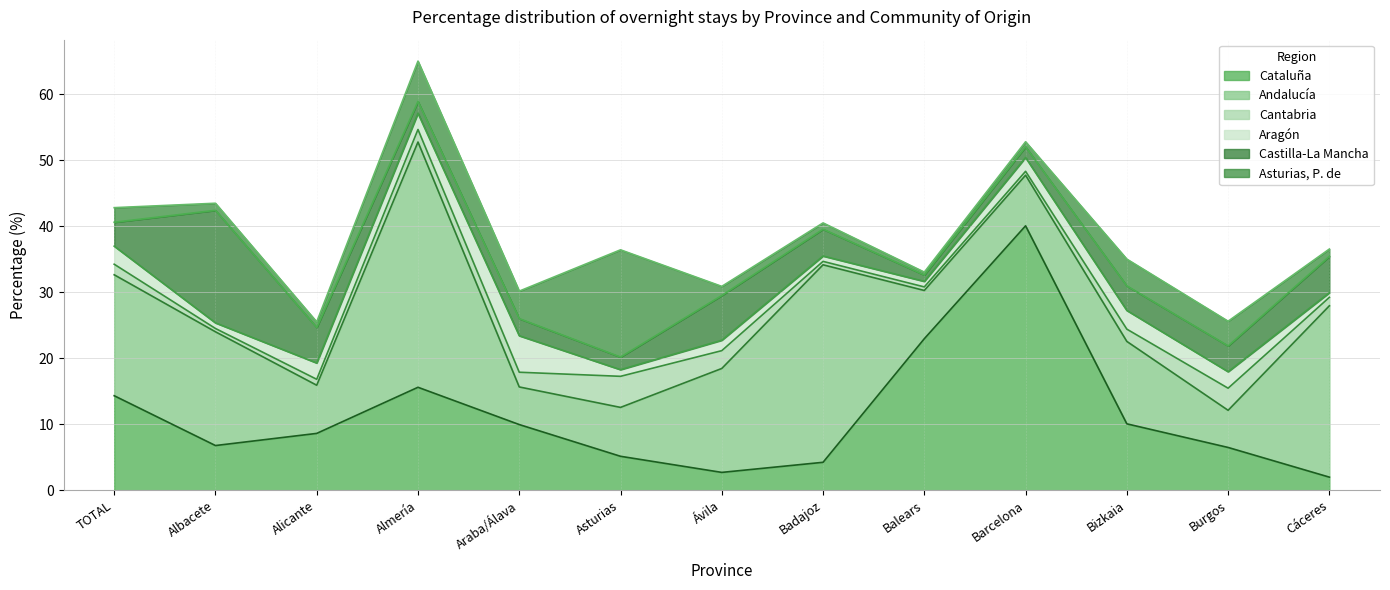

What is the average value of the Andalucía series?

15.2